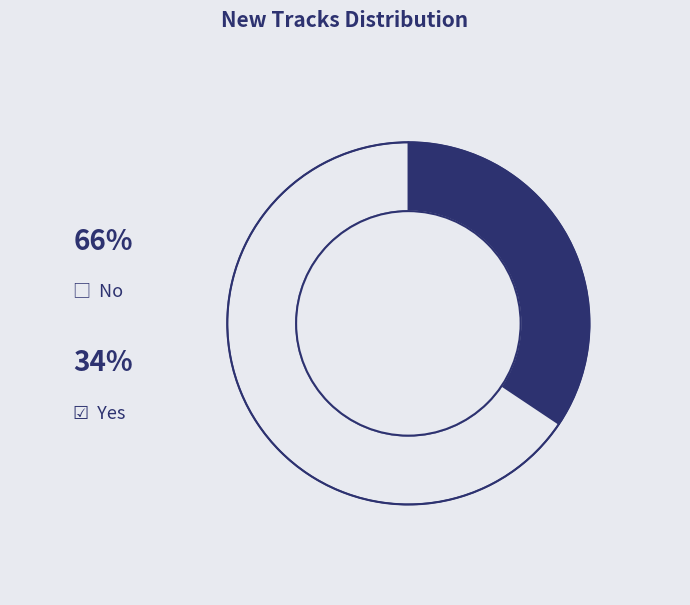

Is there any slice that represents more than half of the pie?

Yes